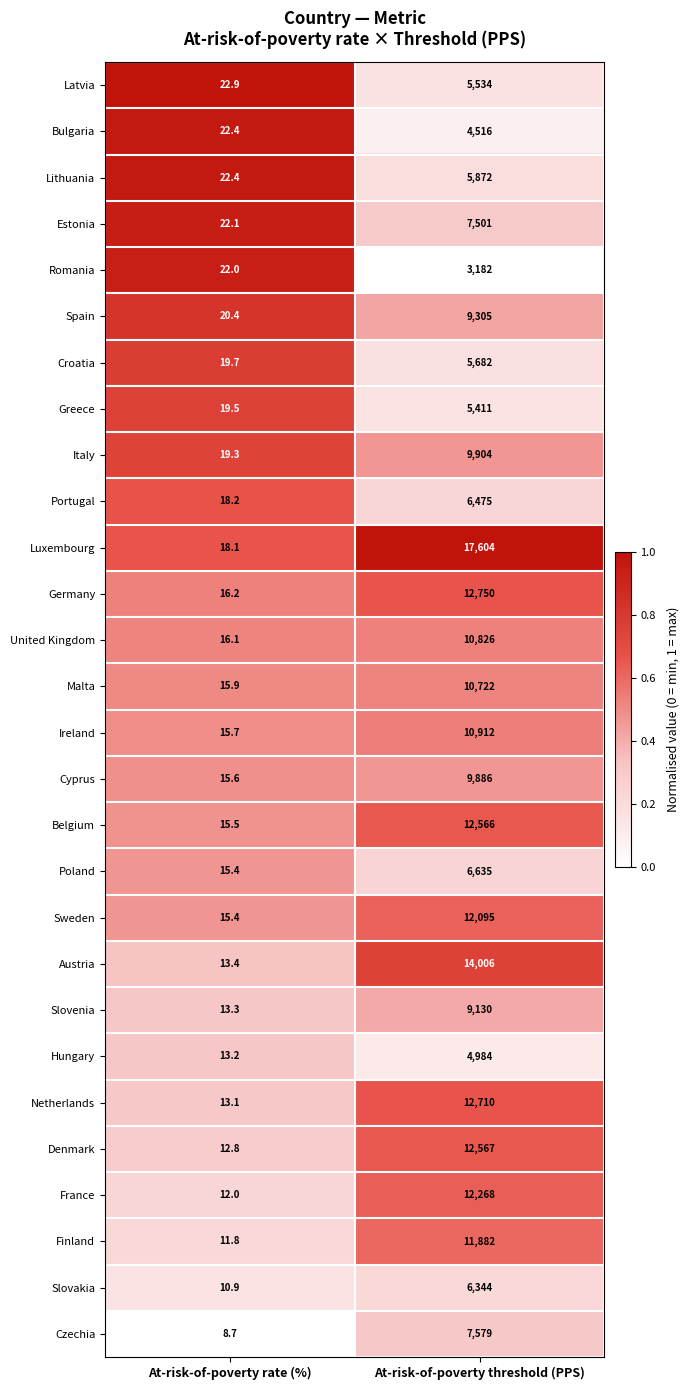

The Spain series shows 20.4 at At-risk-of-poverty rate (%). True or false?

True